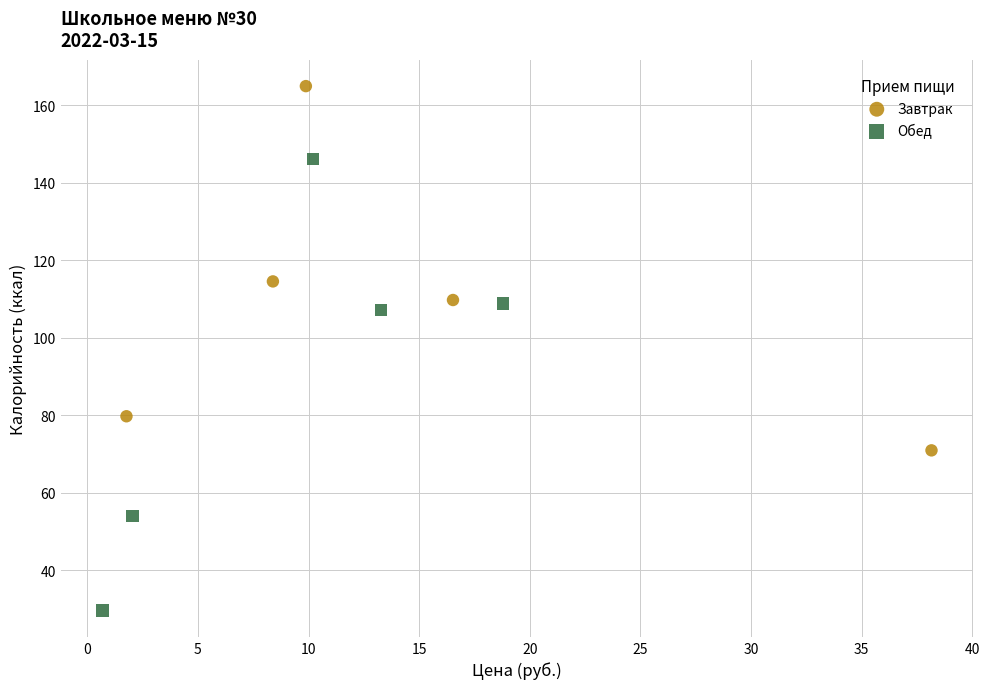

Which series reaches the maximum Y coordinate?

Завтрак